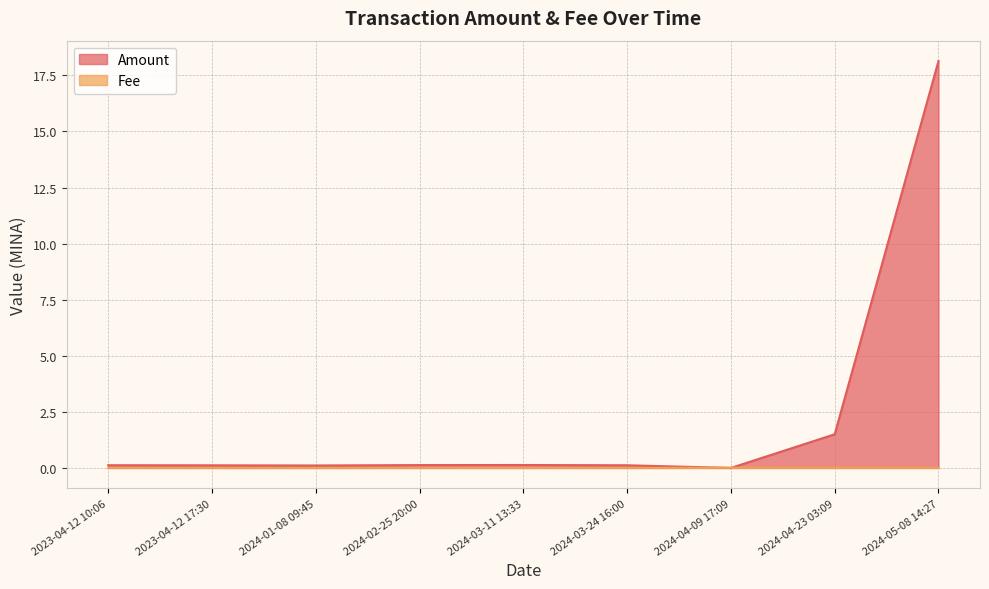

Where is Amount nearest to the value 9?

2024-04-23 03:09